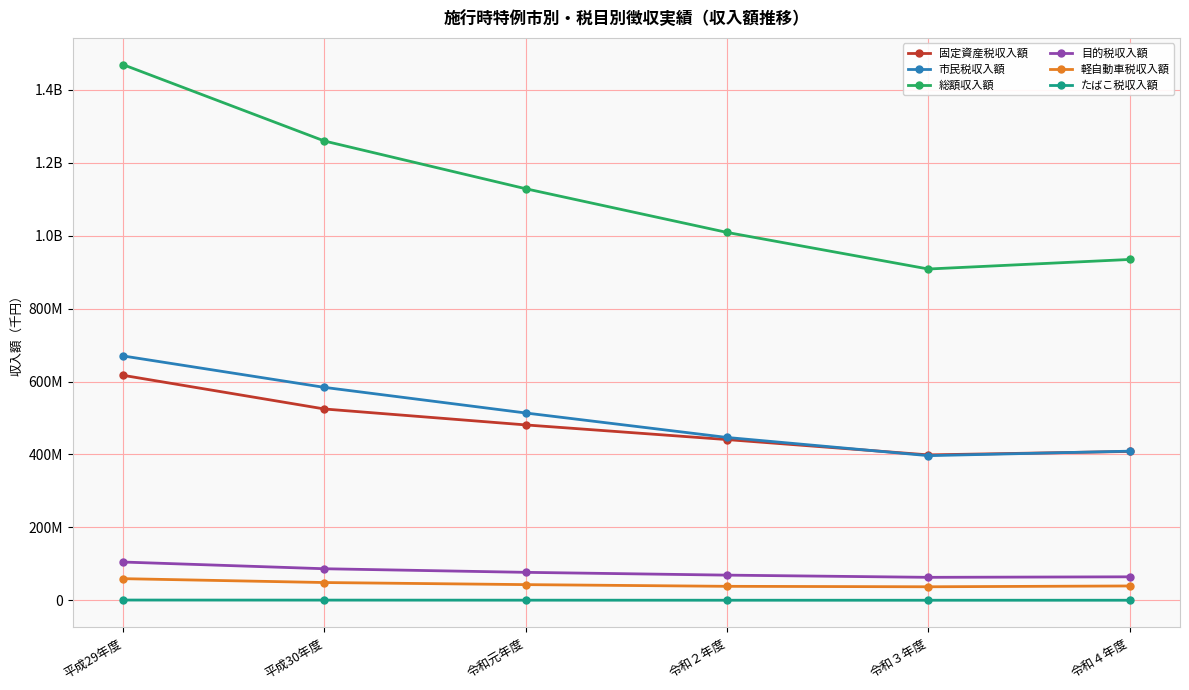

Does the chart have visible grid lines?

Yes